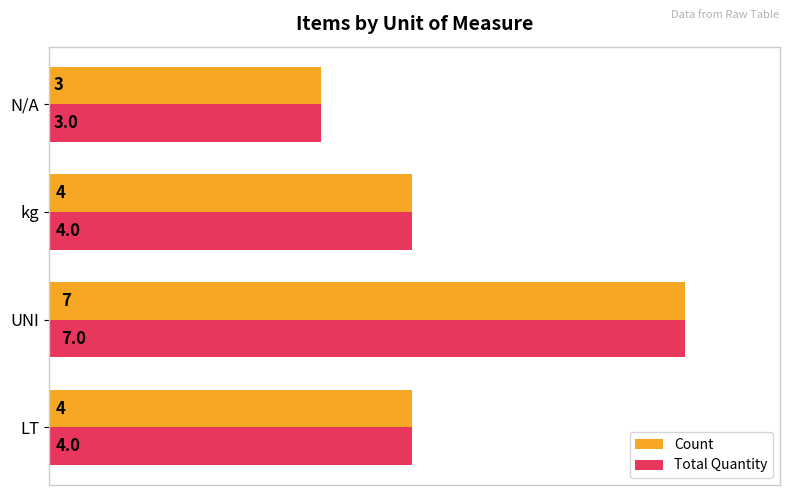

What is the total value across all series at UNI?

14